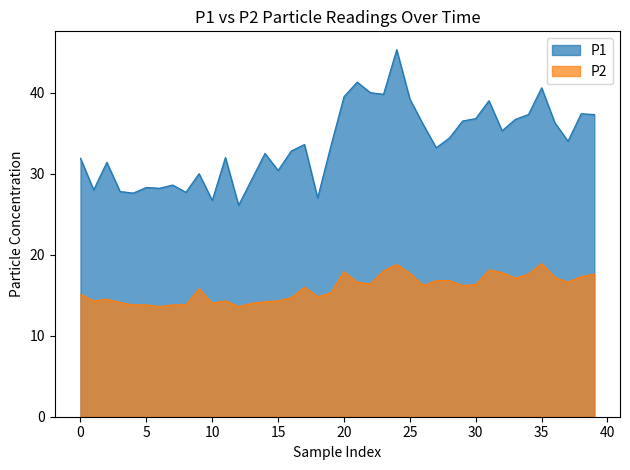

Reading left to right, transcribe all the data shown in this chart.

P1: 31.9	28.0	31.4	27.8	27.6	28.3	28.2	28.6	27.7	30.0	26.7	32.0	26.1	29.3	32.5	30.4	32.8	33.6	27.0	33.4	39.5	41.3	40.0	39.8	45.3	39.2	36.1	33.2	34.4	36.5	36.8	39.0	35.3	36.7	37.3	40.6	36.3	34.0	37.4	37.3
P2: 15.1	14.3	14.5	14.1	13.8	13.8	13.6	13.8	13.8	15.8	14.0	14.3	13.6	14.0	14.2	14.3	14.7	16.0	14.8	15.3	17.9	16.6	16.4	18.0	18.8	17.7	16.2	16.8	16.8	16.2	16.3	18.1	17.8	17.1	17.6	18.9	17.2	16.6	17.3	17.6